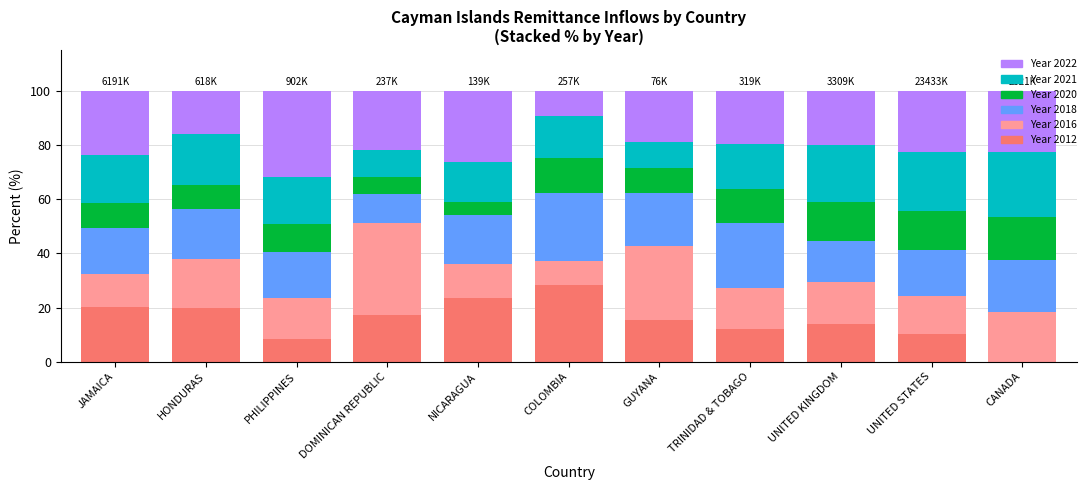

Which category has the highest value in the Year 2012 series?

COLOMBIA